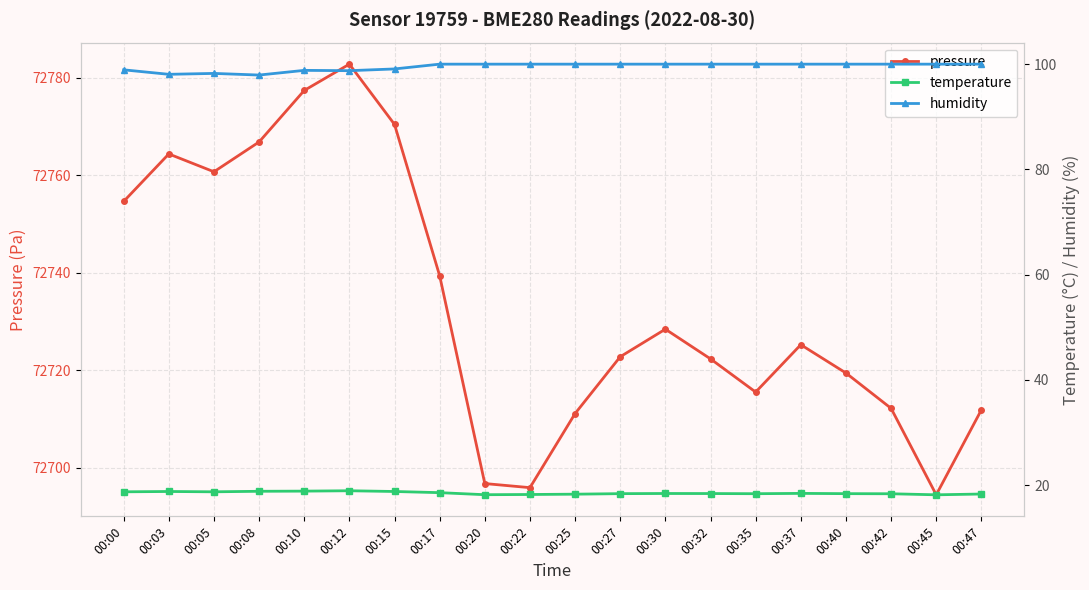

How many categories are shown in the chart?

20